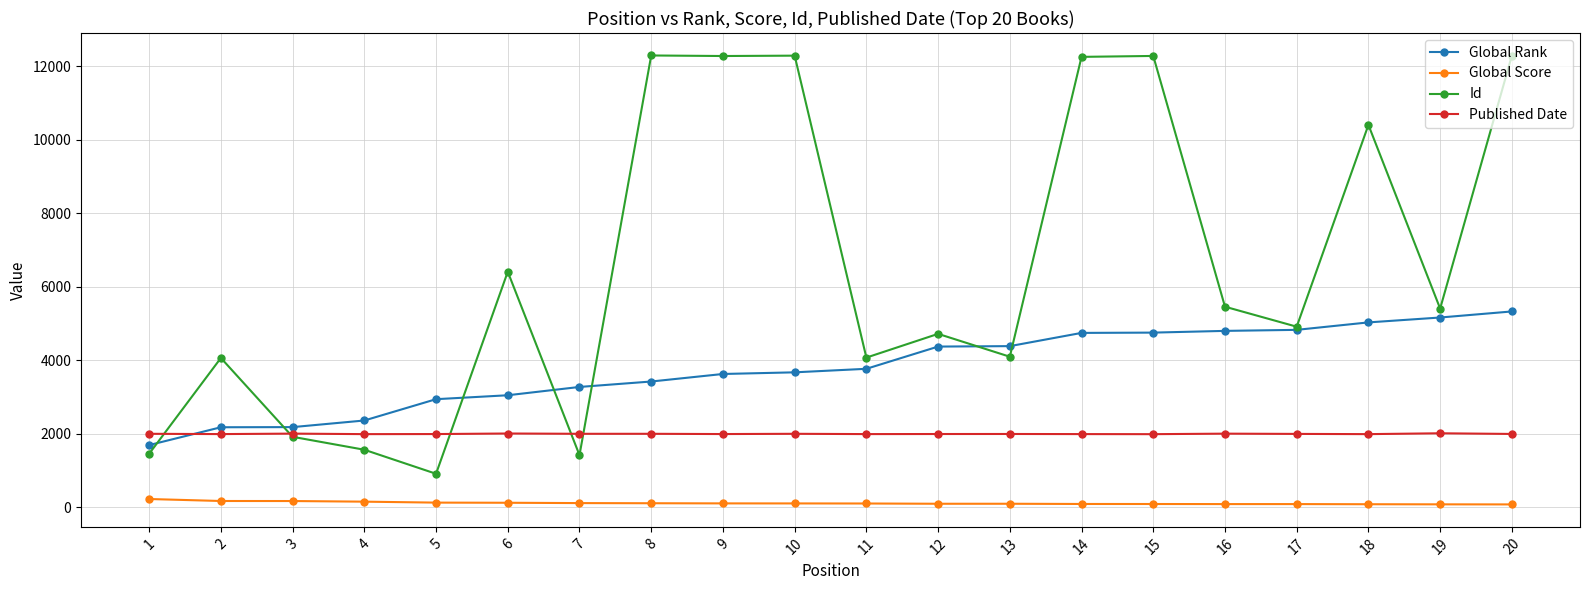

True or false: Global Score and Id intersect in this chart.

False